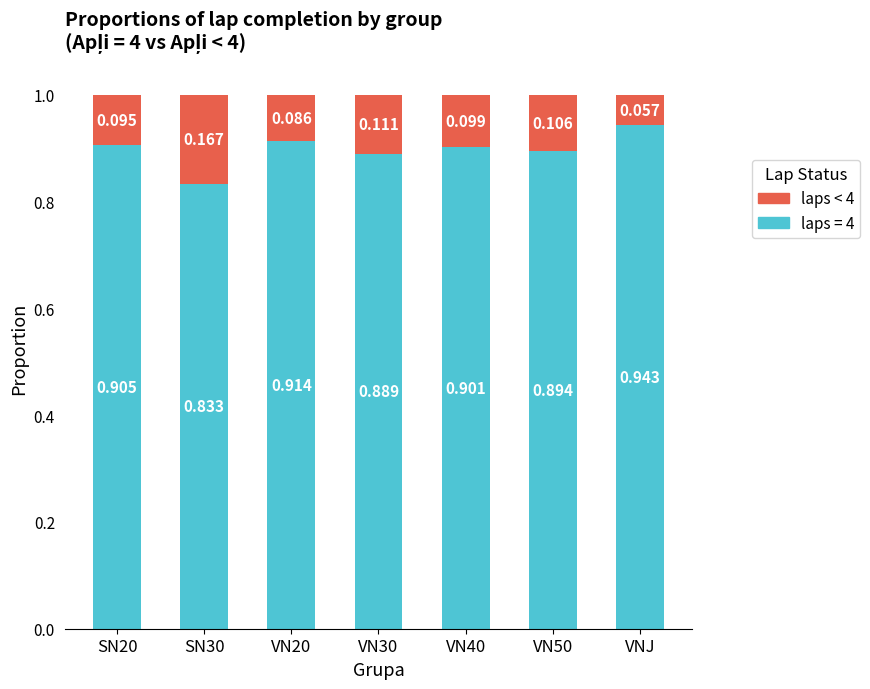

How many bars are there in total?

7